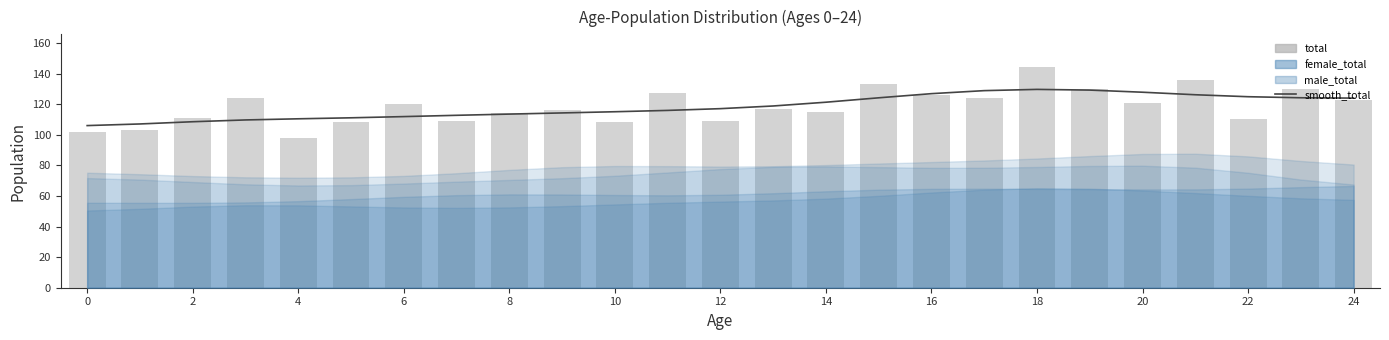

What is the greatest value displayed?

144.0